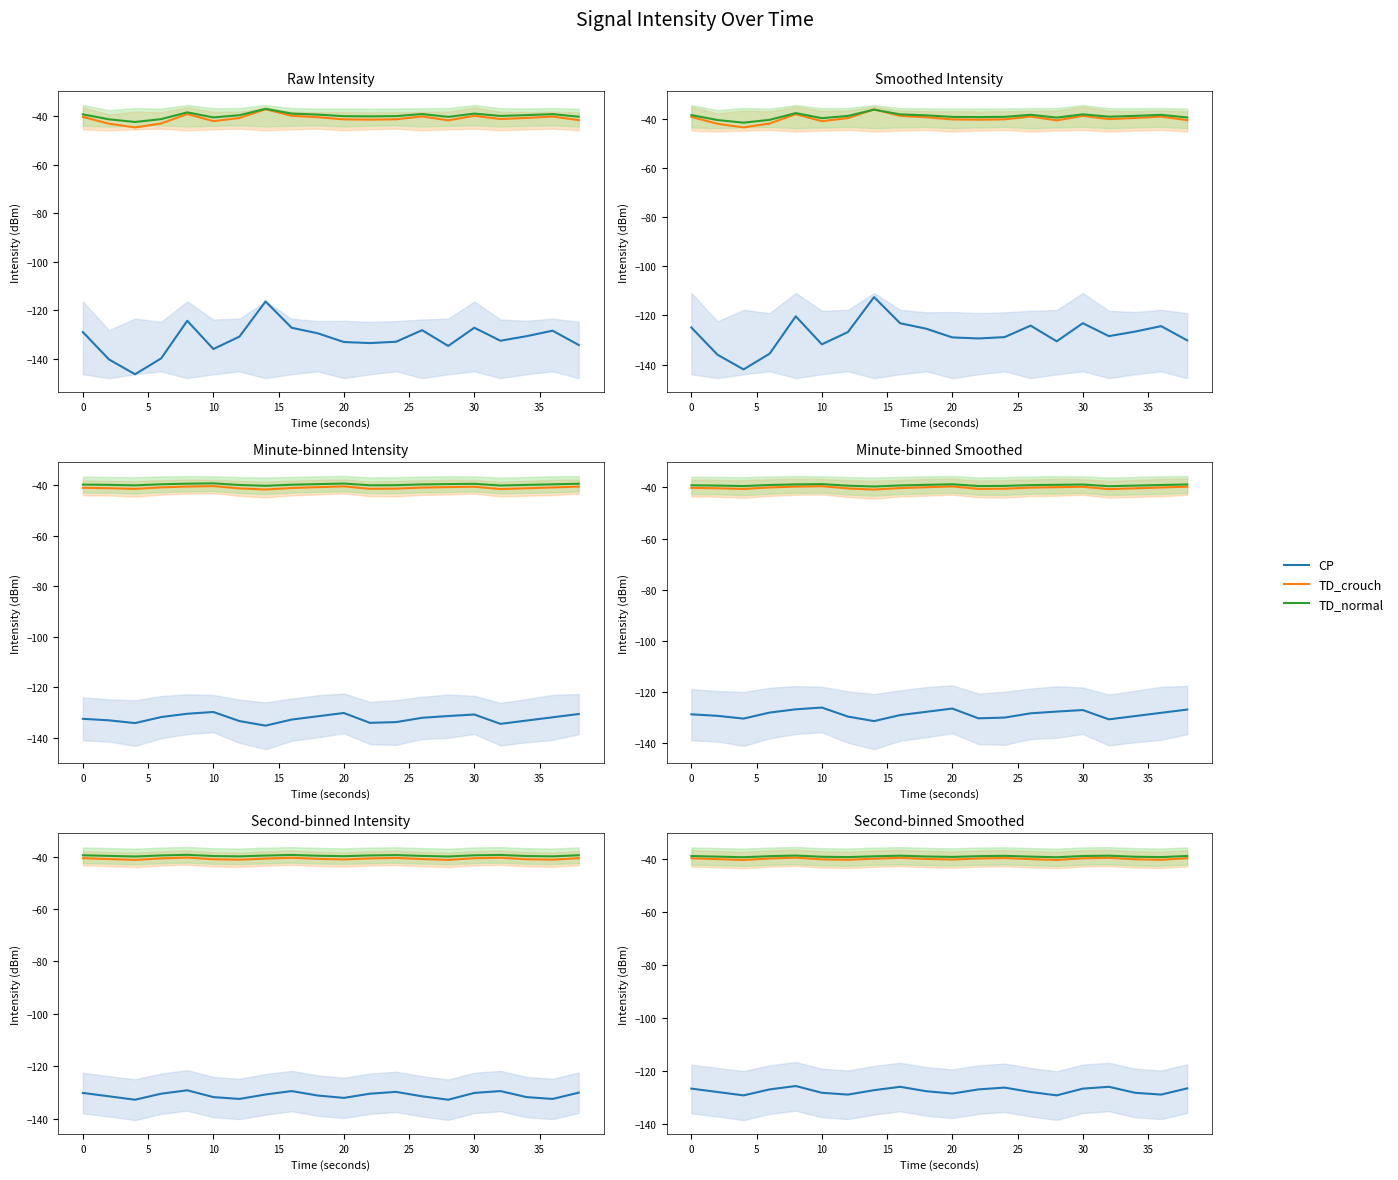

True or false: TD_crouch and TD_normal cross at least once.

False